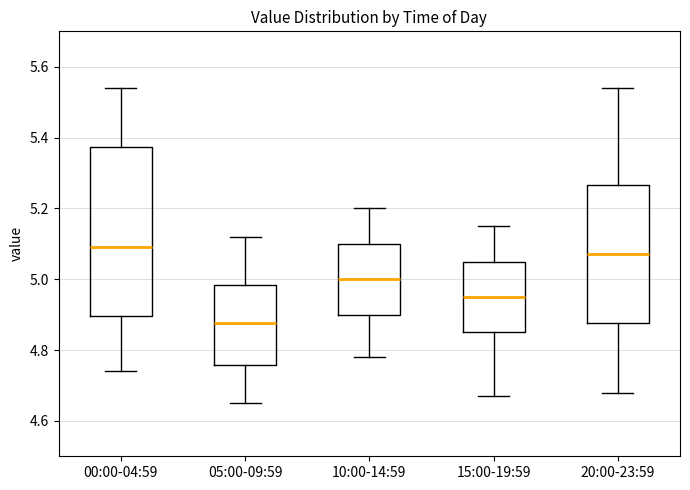

Which box is the tallest, from its lower edge to its upper edge?

00:00-04:59